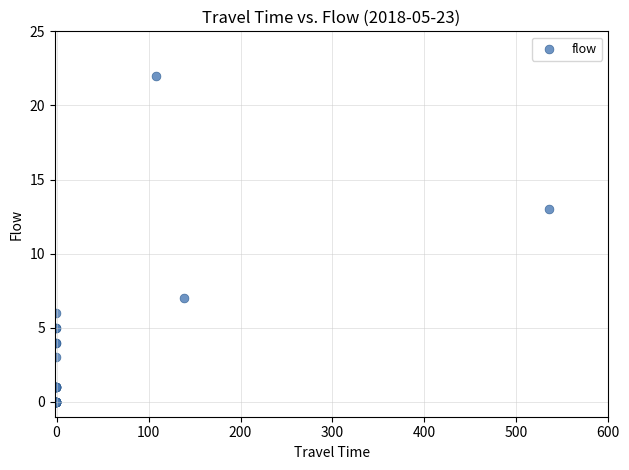

What Y value in the scatter plot is closest to 11?

13